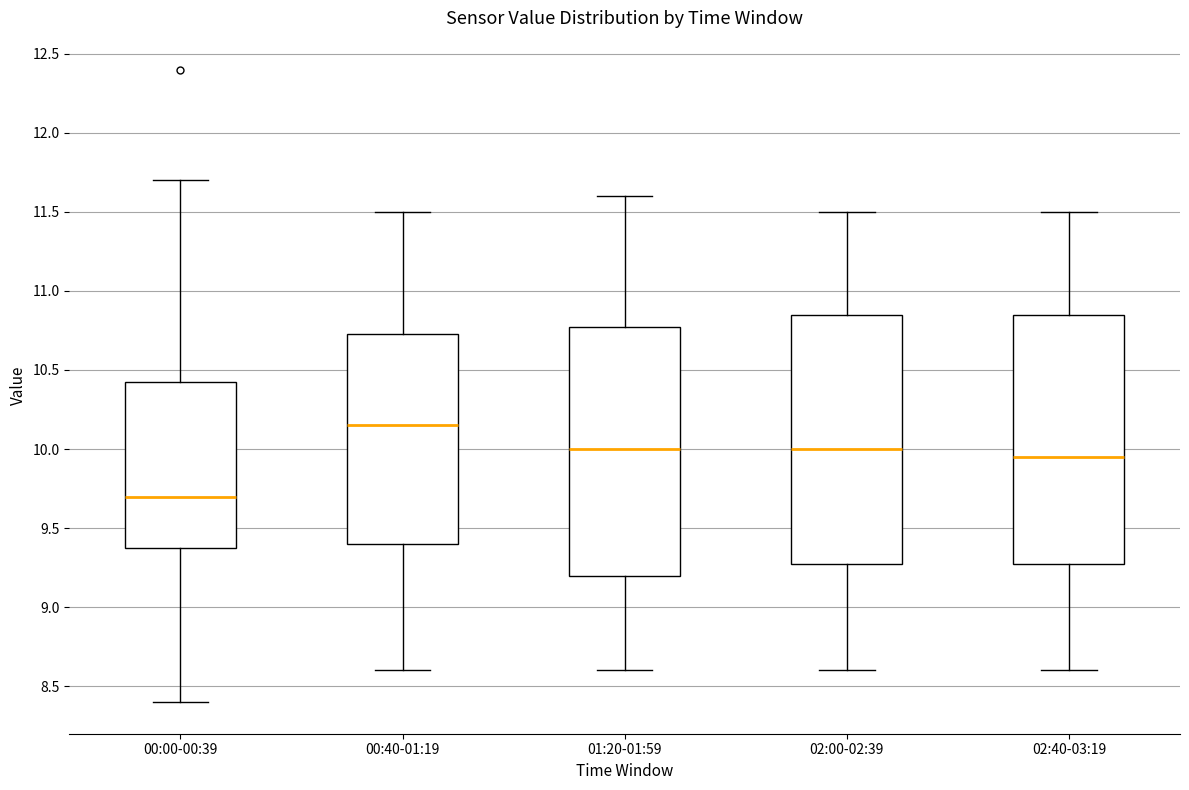

Where does the upper whisker of the box for 02:40-03:19 end on the y-axis? The values are not printed on the chart, so give them approximately, as read against the axis.

11.50